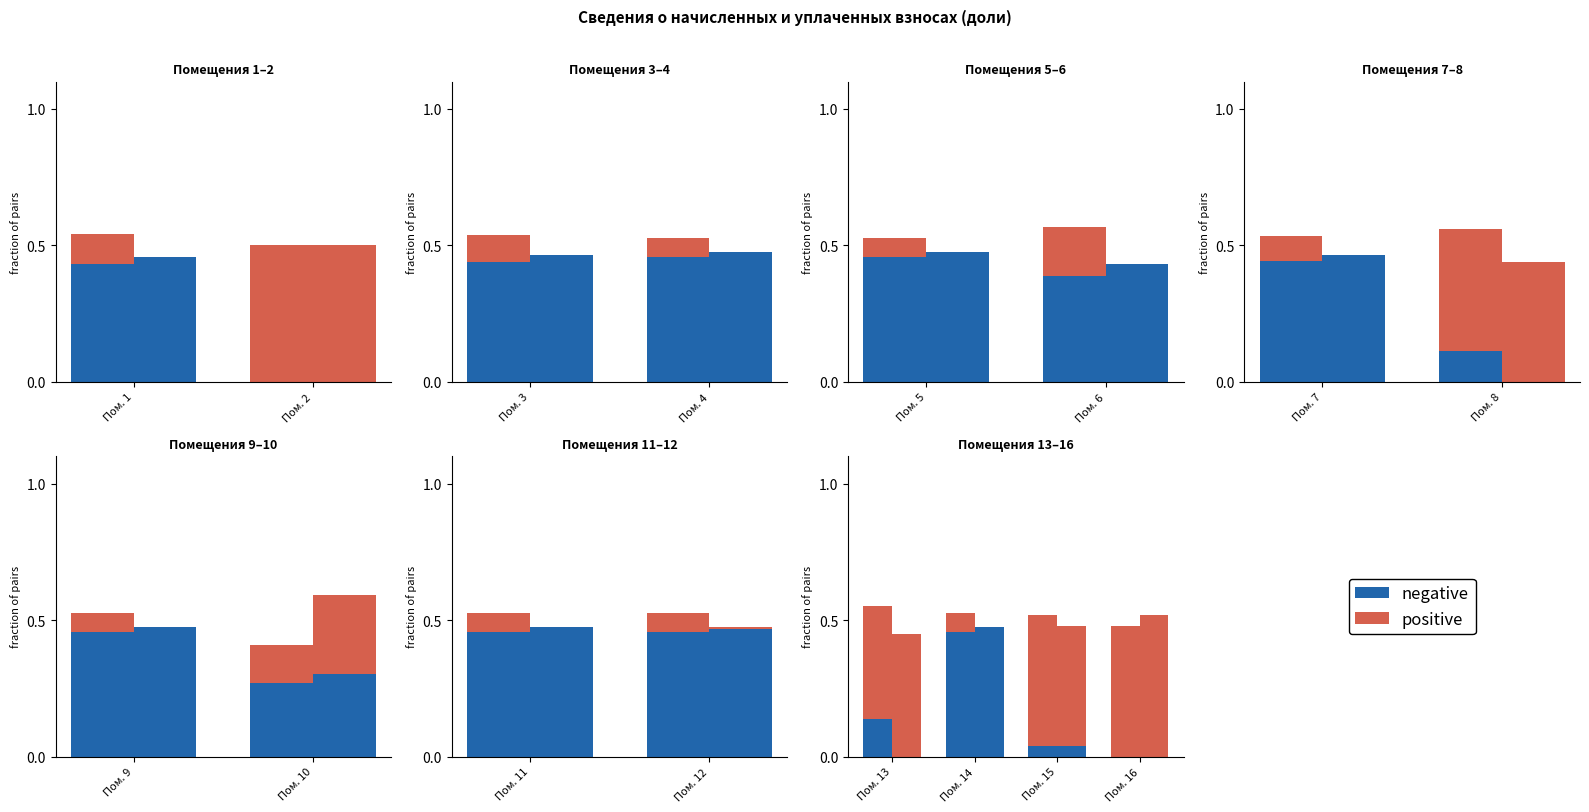

What position from the left is 3?

4